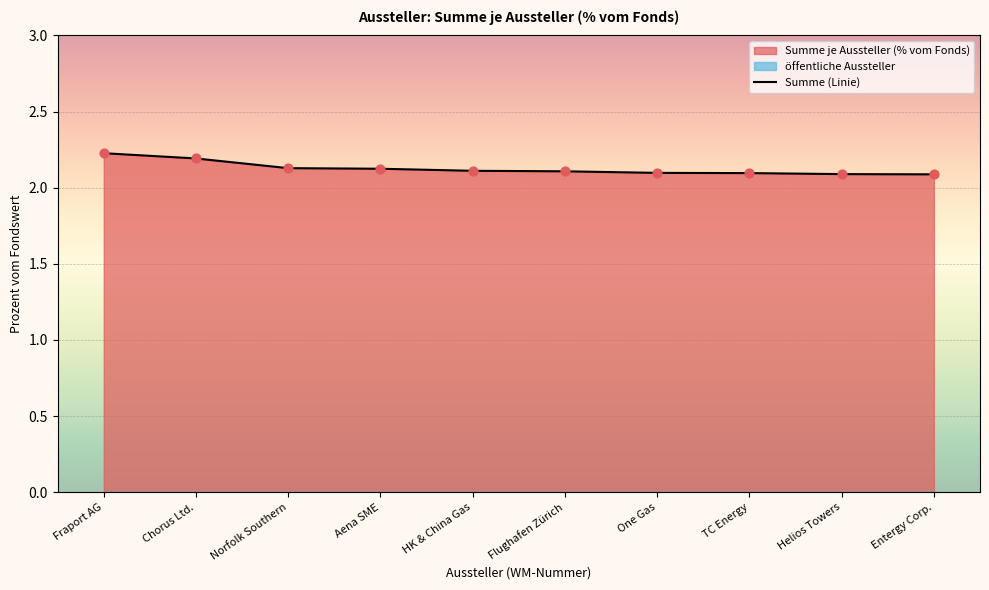

Approximately how many times larger is the value at TC Energy compared to HK & China Gas?

1.0